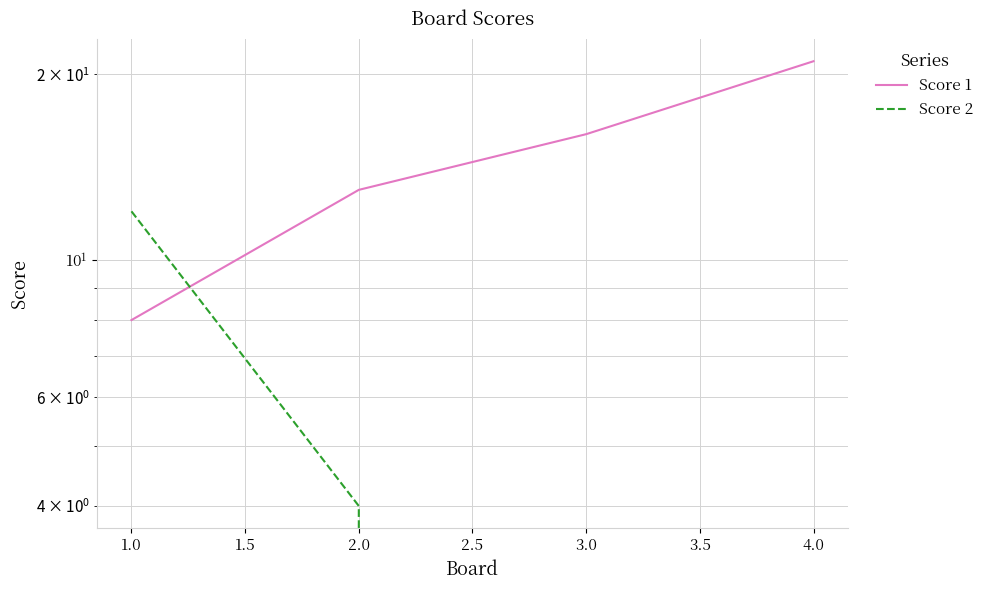

What is the sum of all Score 1 values?

58